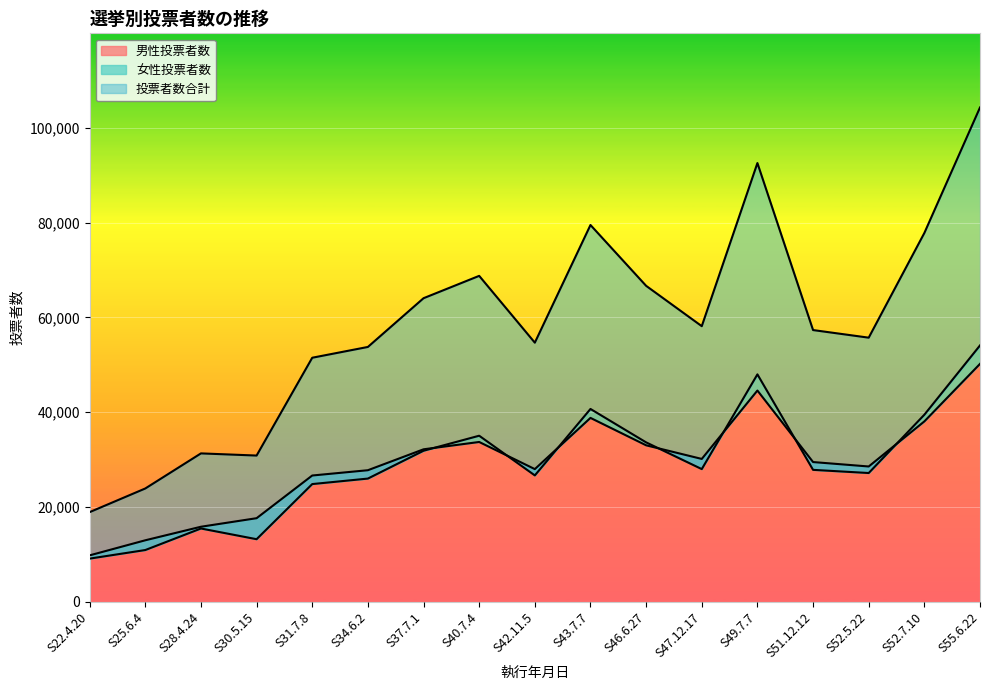

What is the average value of the 男性投票者数 series?

29262